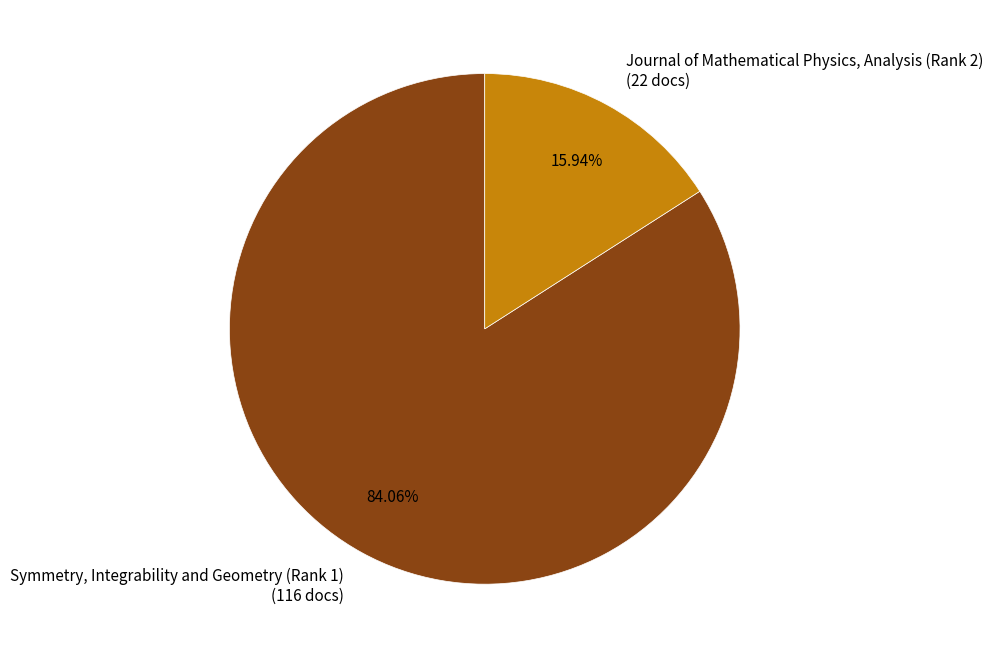

Which slice is the largest?

Symmetry, Integrability and Geometry (Rank 1)